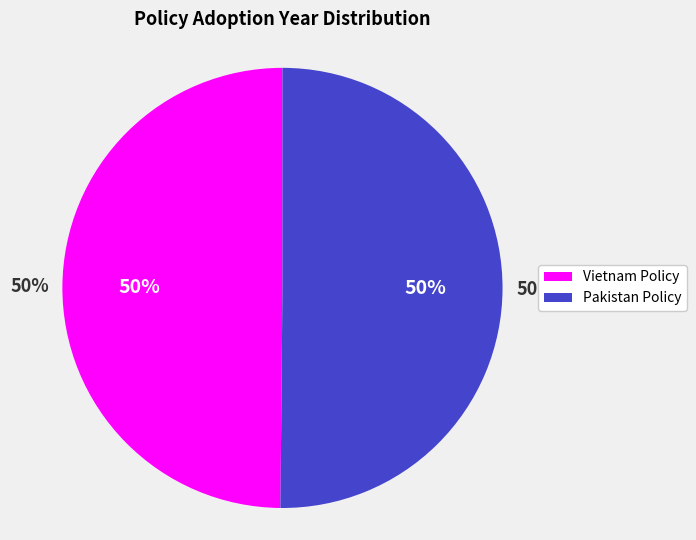

What is the ratio of the value at National Energy Efficiency and Conservation (Pakistan) to the value at Decision No. 14/2023/QD-TTg (Vietnam)?

1.0